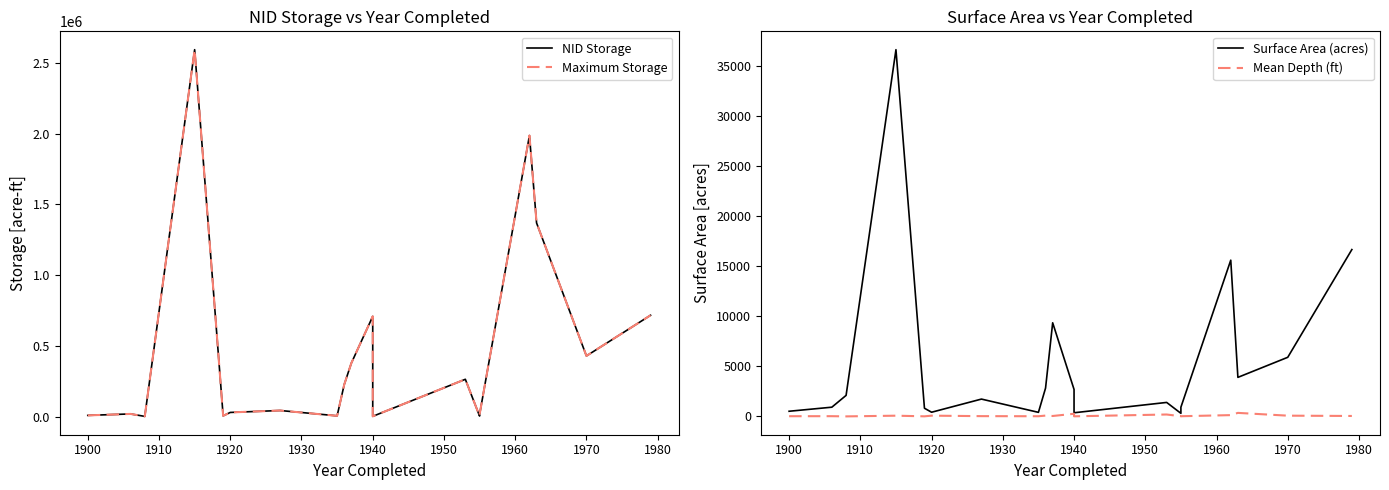

True or false: Mean Depth (ft) and Surface Area (acres) cross at least once.

False